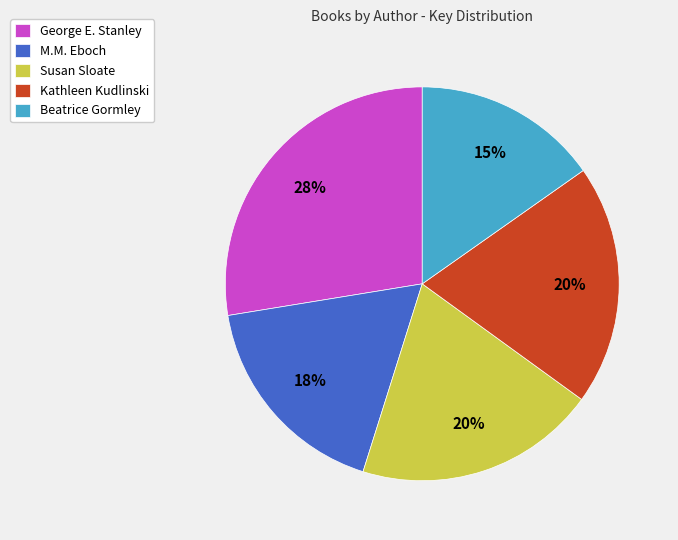

What is the ratio of the value at Beatrice Gormley to the value at Kathleen Kudlinski?

0.8